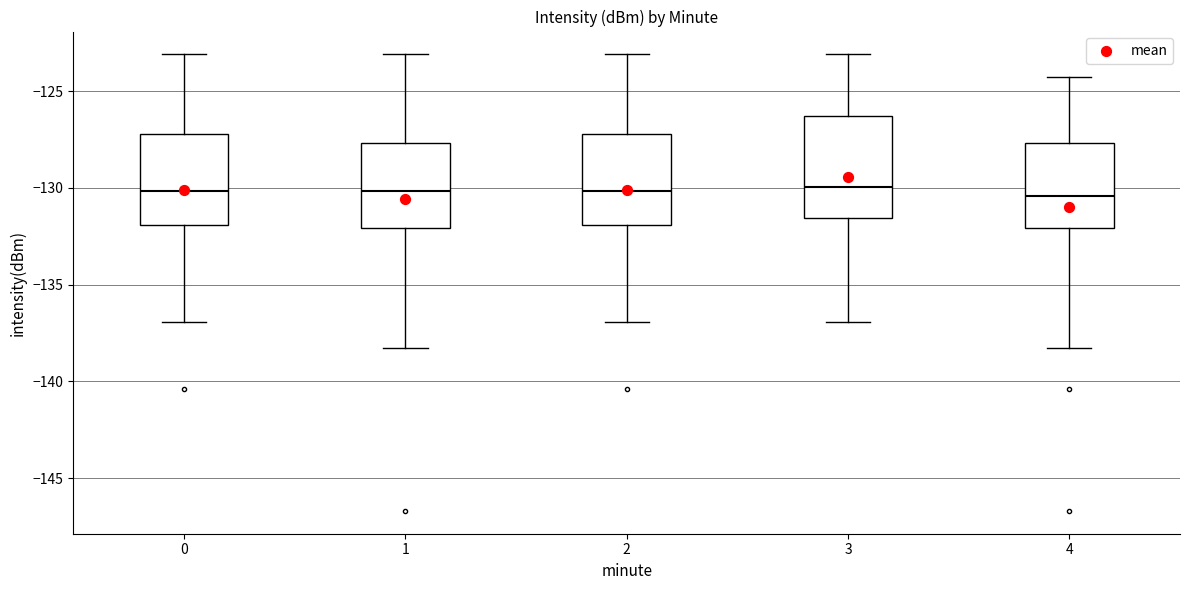

Reading left to right, read every box against the y-axis: the position of its median line, the range the box covers, and the ends of its whiskers. The values are not printed on the chart, so give them approximately, as read against the axis.

0: median -130.0, box -132.0 to -127.0, whiskers -137.0 to -123.0
1: median -130.0, box -132.0 to -127.5, whiskers -138.5 to -123.0
2: median -130.0, box -132.0 to -127.0, whiskers -137.0 to -123.0
3: median -130.0, box -131.5 to -126.5, whiskers -137.0 to -123.0
4: median -130.5, box -132.0 to -127.5, whiskers -138.5 to -124.5